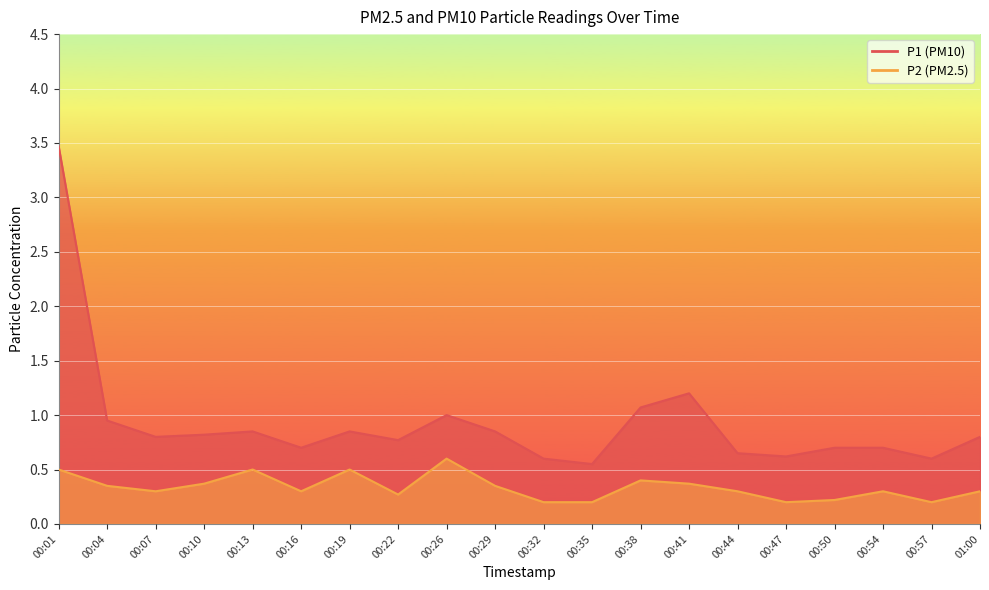

What is the sum of the P2 values at 00:35 and 00:47?

0.4